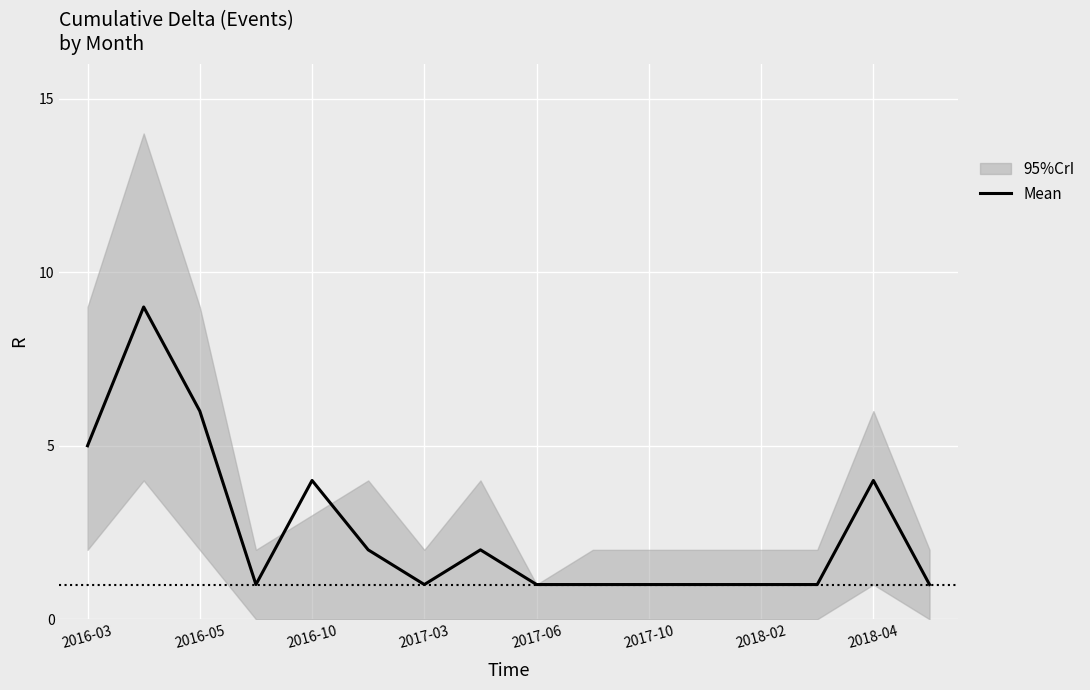

The value of Mean at 2018-04 is 7. True or false?

False